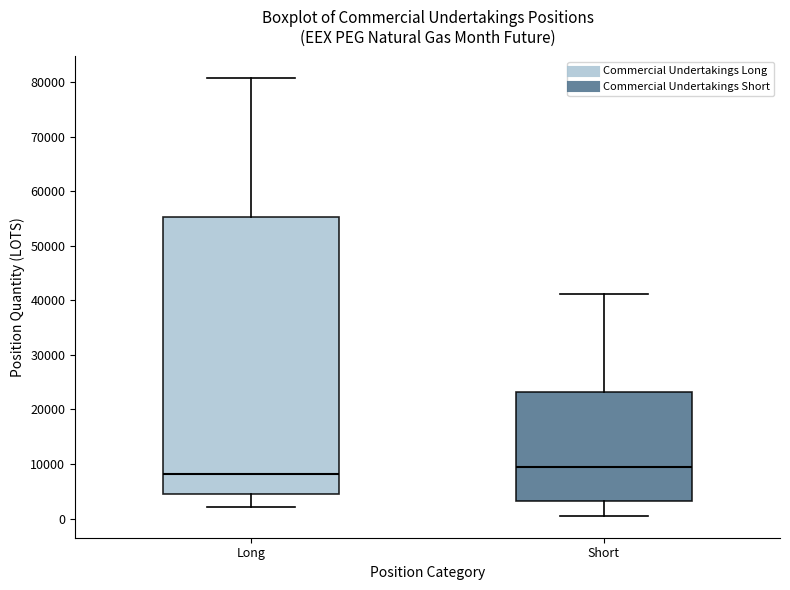

Which box's median line is the highest?

Short